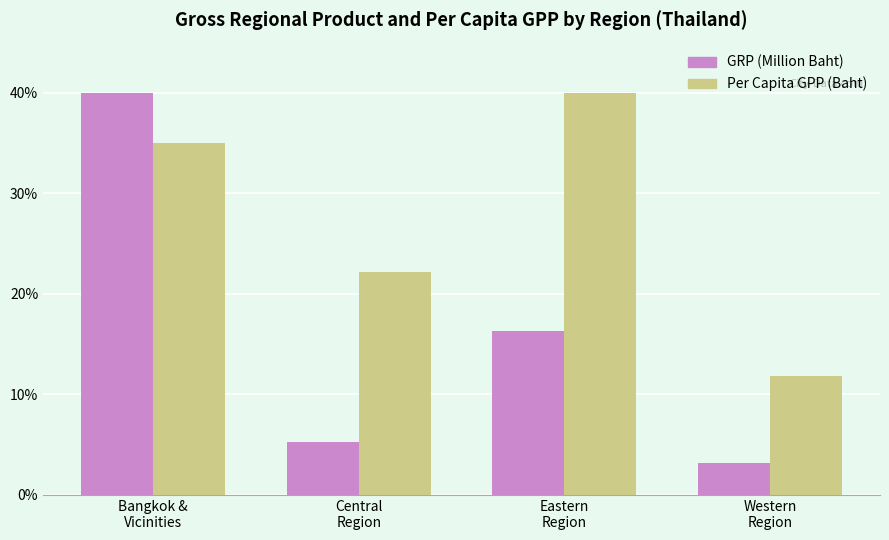

True or false: Per Capita GPP (Baht) has a value of 40.0 at Eastern
Region.

True